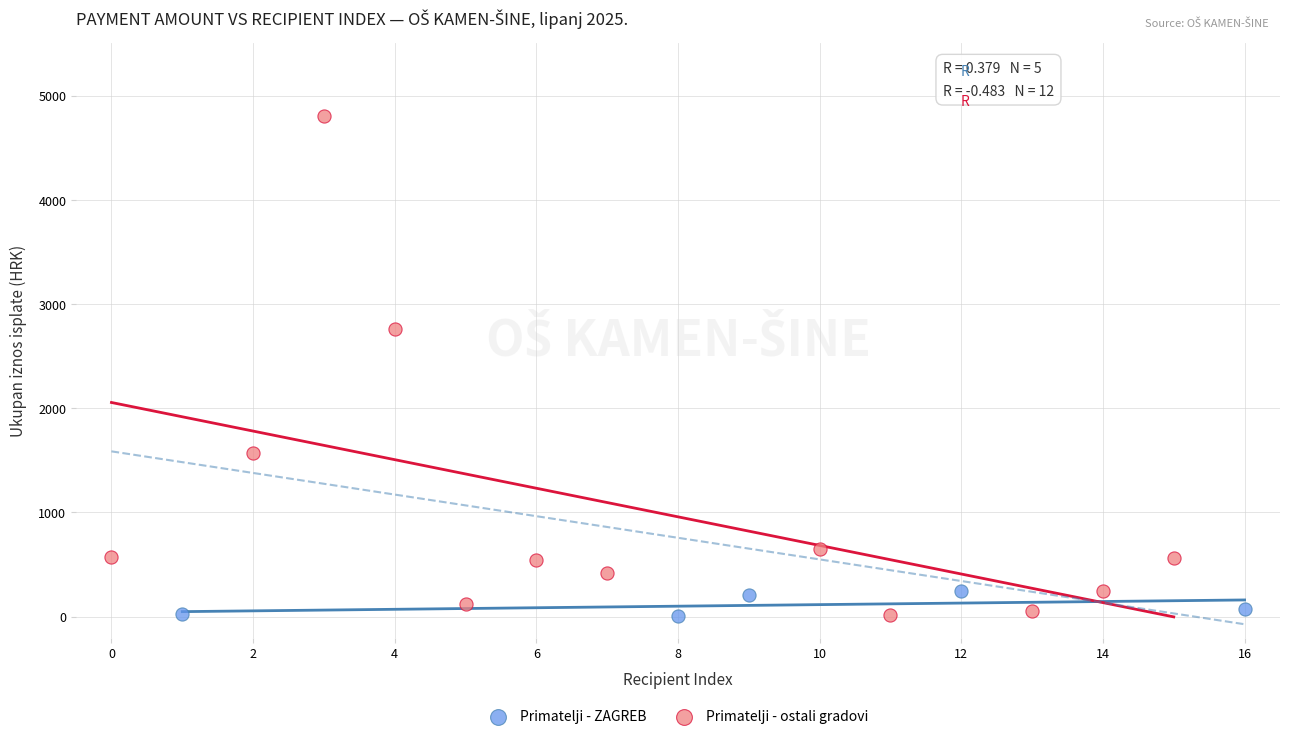

Which series has the largest Y range (max minus min)?

Primatelji - ostali gradovi